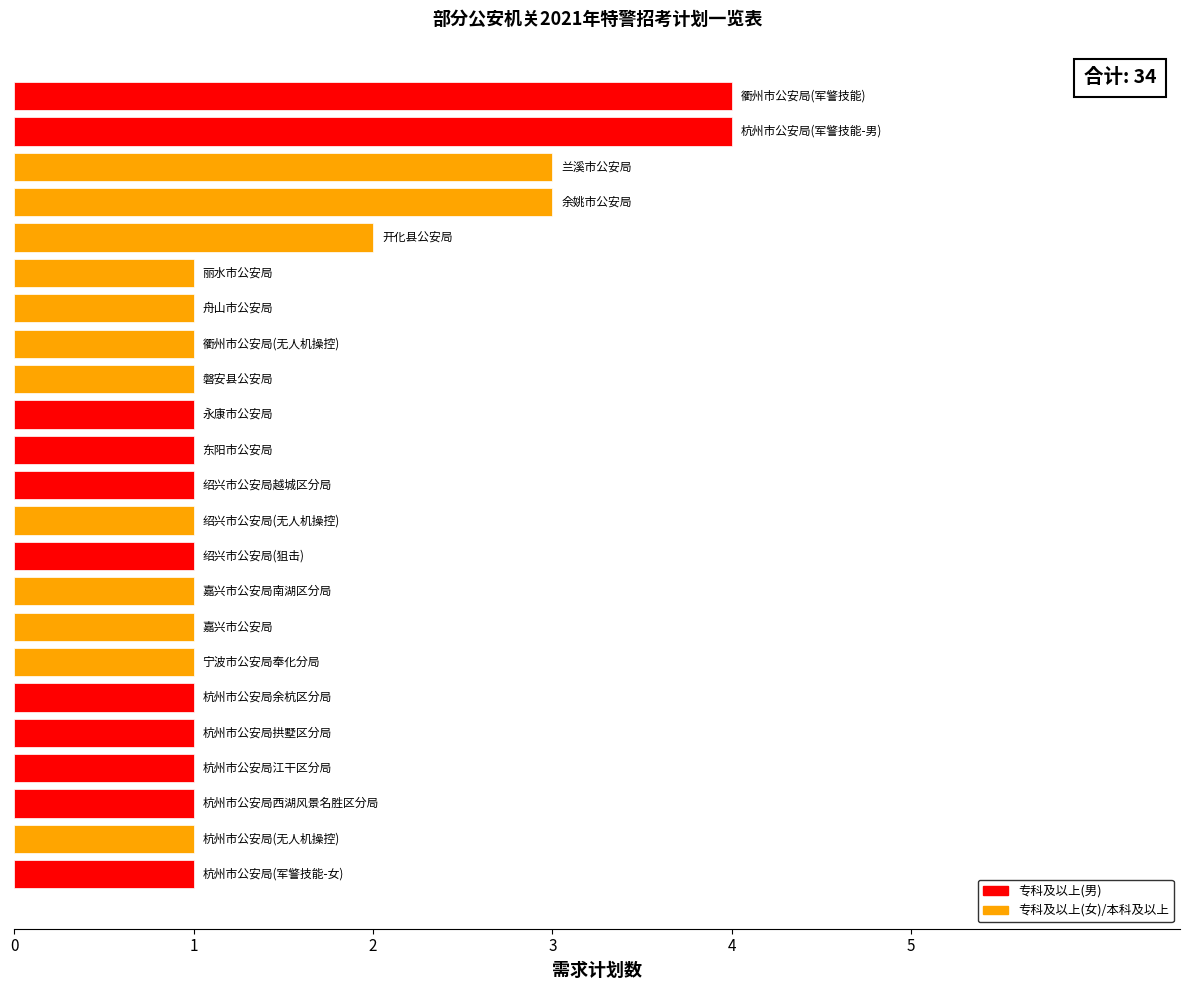

What is the maximum value shown in the chart?

4